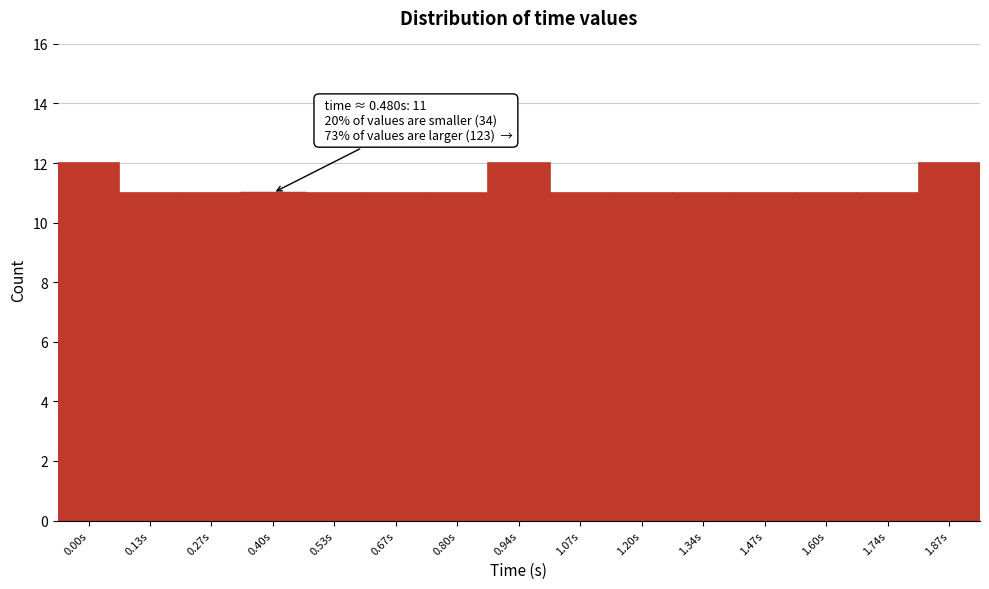

Reading left to right, transcribe all the data shown in this chart.

12	11	11	11	11	11	11	12	11	11	11	11	11	11	12